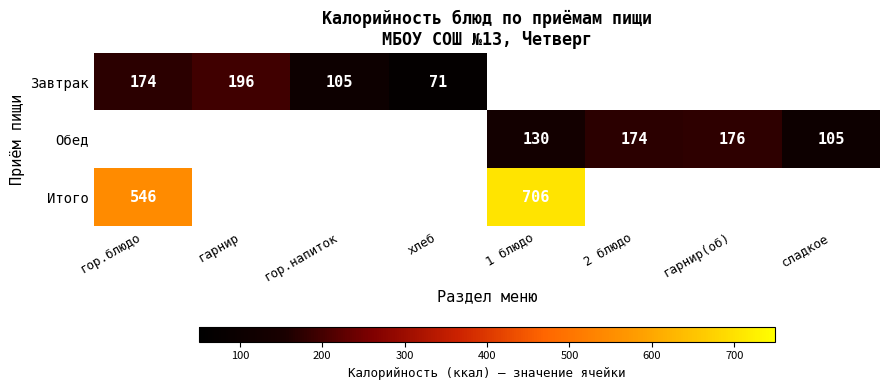

At how many categories does at least one series exceed 646?

1